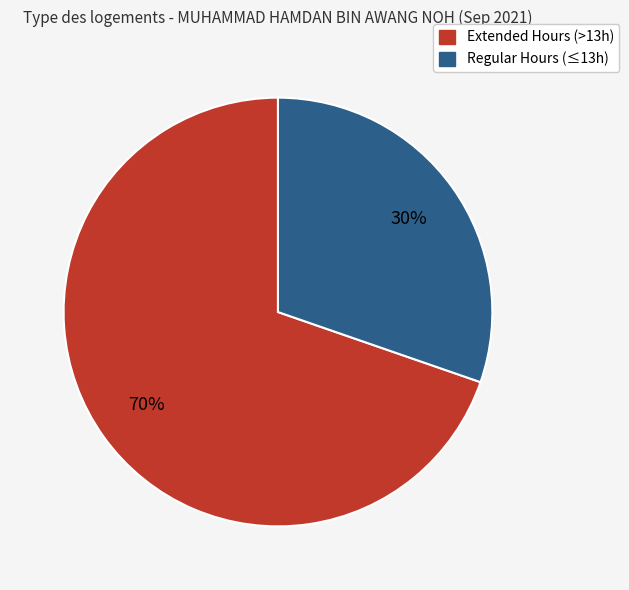

Which slice is the smallest?

Regular Hours (≤13h)